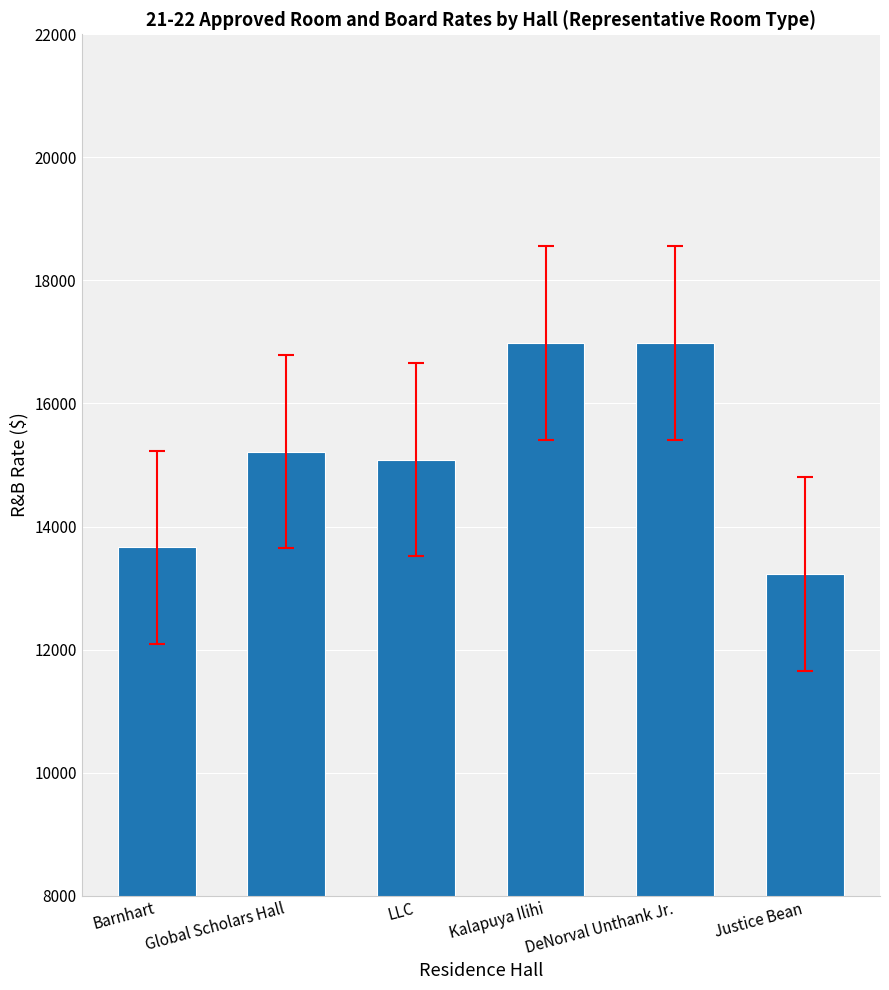

Reading left to right, list all the values displayed in this chart.

13661	15219	15088	16980	16980	13230